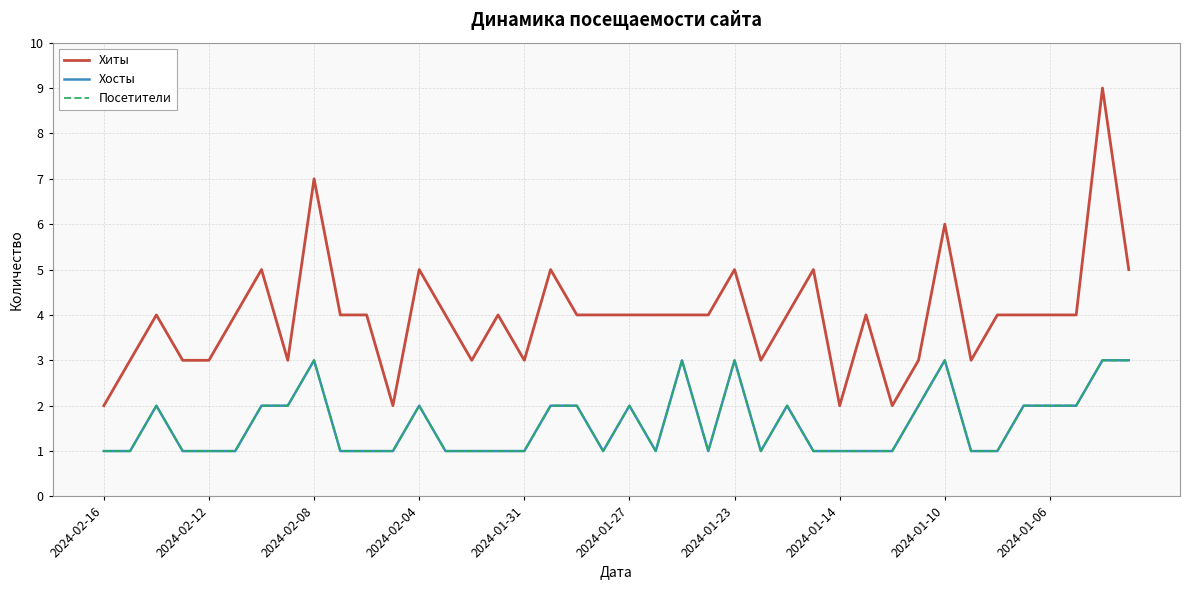

What is the value of the Посетители point at the 27th from the left?

2